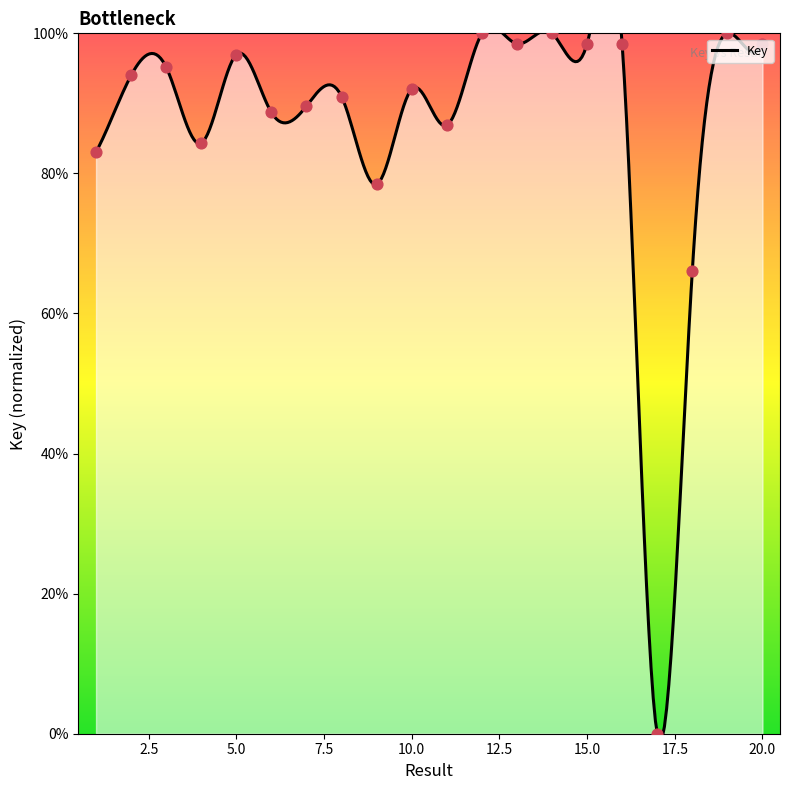

Approximately how many times larger is the value at 18 compared to 8?

0.7